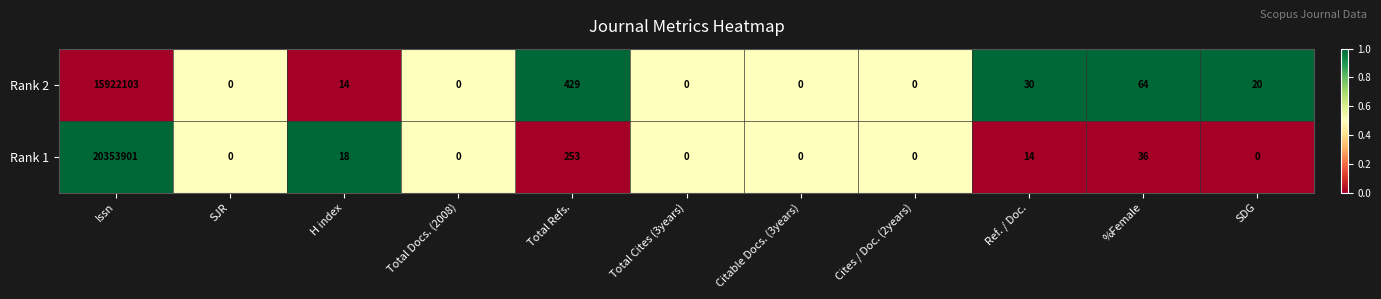

What is the maximum value for Rank 2?

15922103